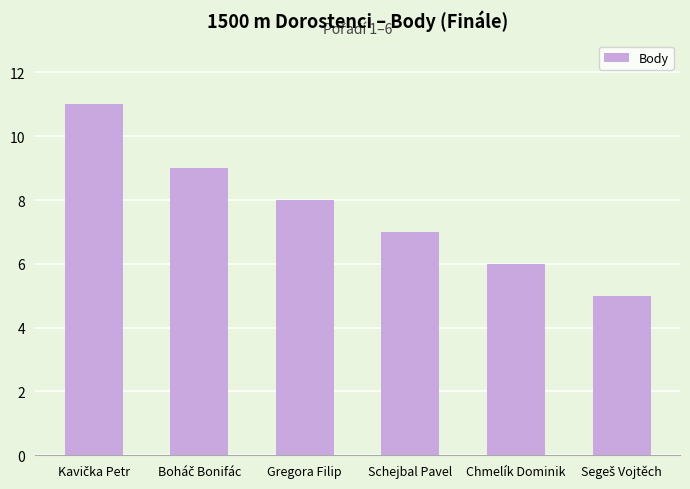

What is the value of the 1st bar from the left?

11